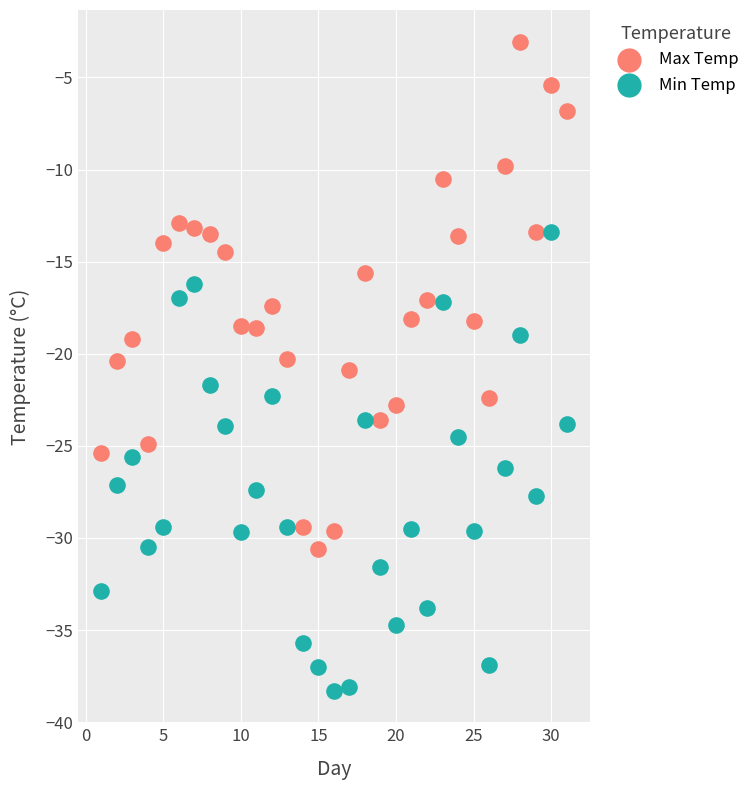

Which series has the largest Y range (max minus min)?

Max Temp